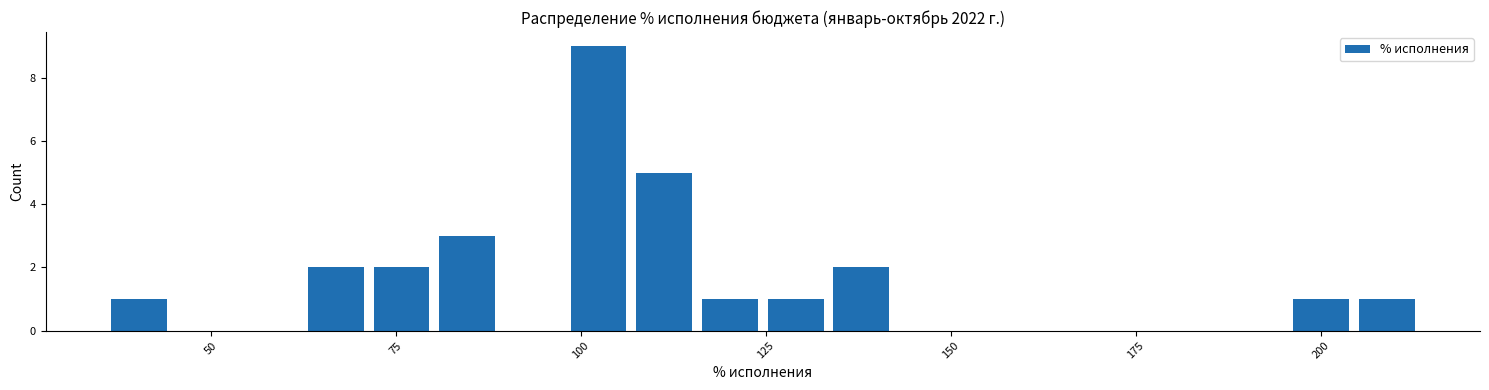

Around what value on the x-axis is the tallest bar? Give the approximate position of its centre, as read against the axis.

100